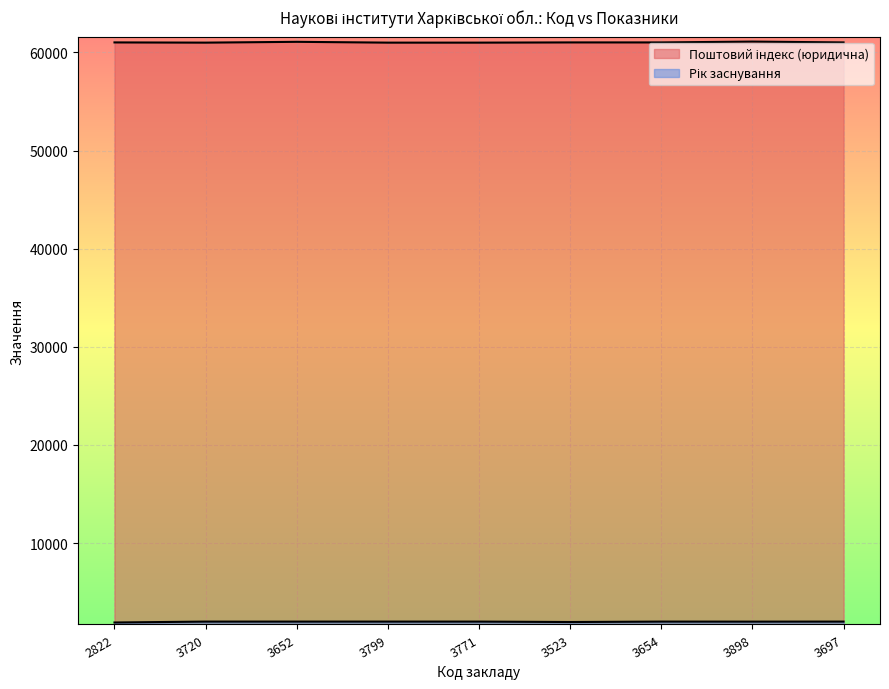

List the series in order of their overall mean, lowest first.

Рік заснування, Поштовий індекс (юридична)